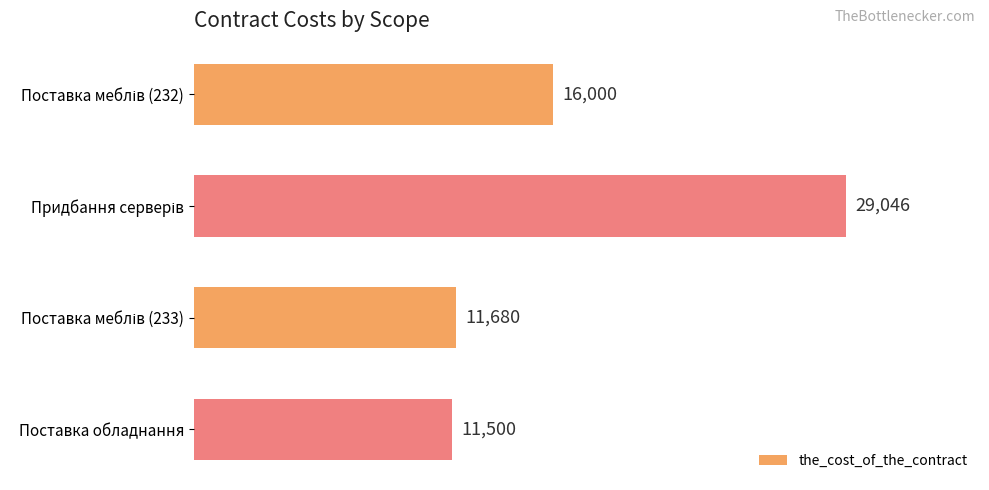

Reading top to bottom, list all the values displayed in this chart.

16000	29046	11680	11500